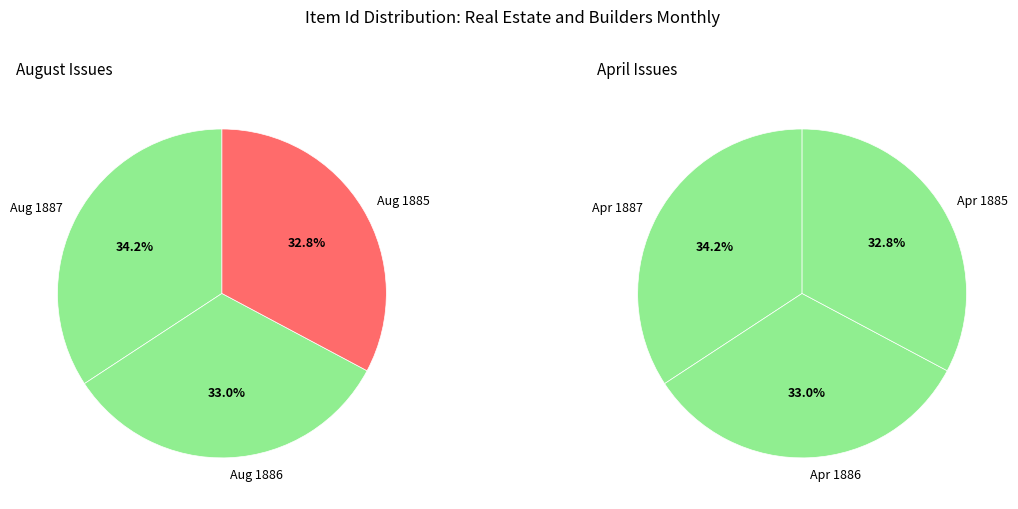

To the nearest percent, what portion does 08-1886 represent?

33%